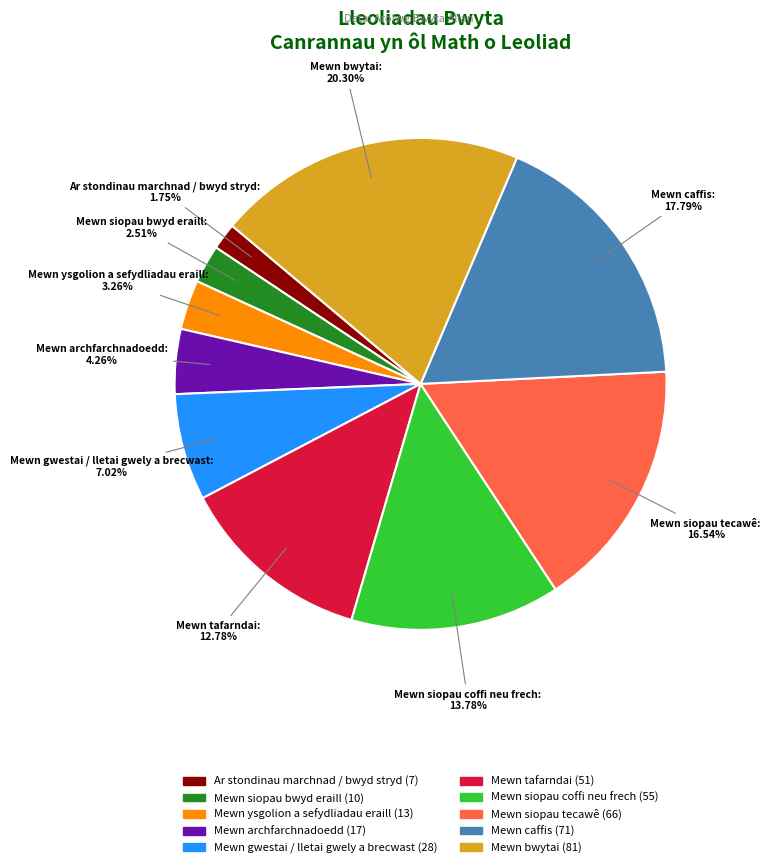

Do Mewn siopau coffi neu frech and Mewn caffis together represent more than half of the pie?

No